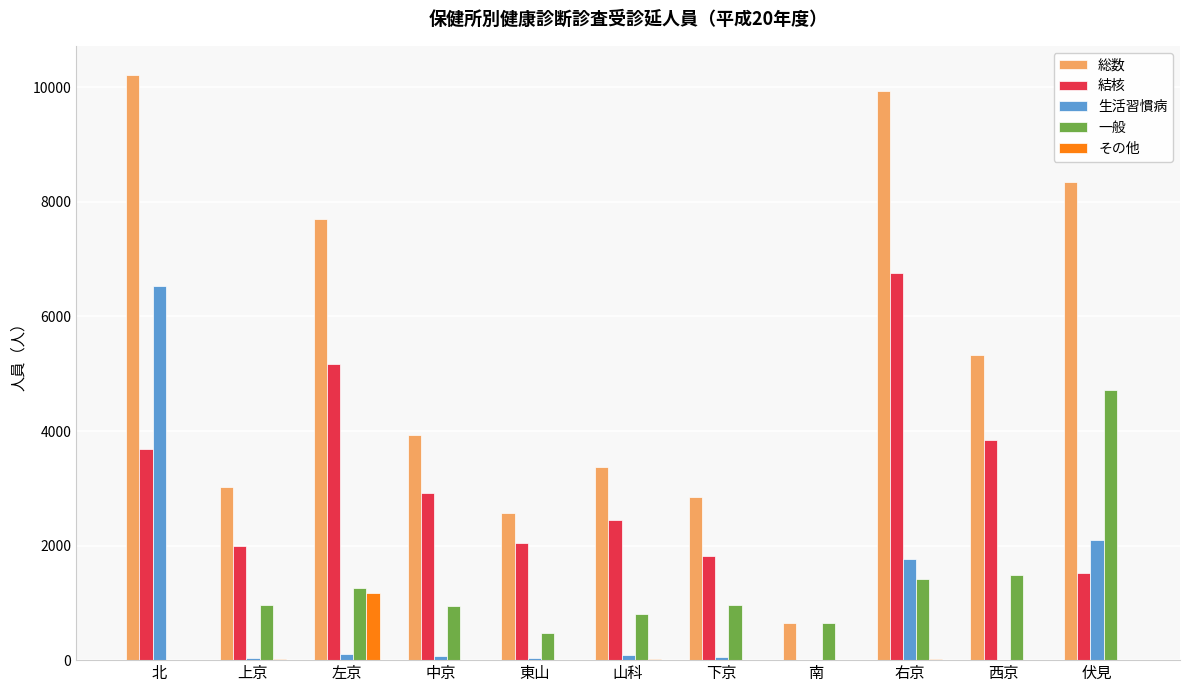

Is the value of 結核 at 下京 greater than the value of 生活習慣病 at 南?

Yes